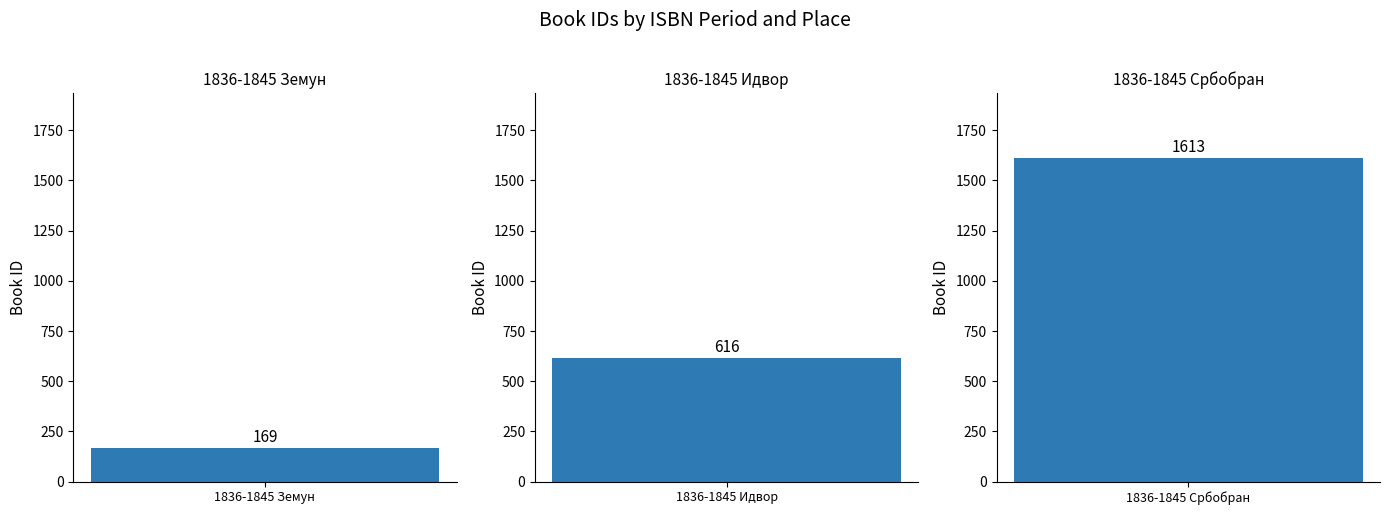

At which category does the chart reach its minimum across all series?

1836-1845 Земун